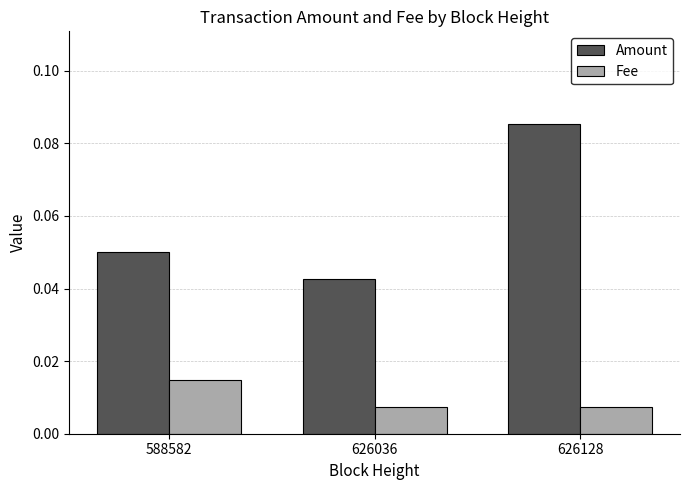

How many Fee values are between 0 and 1?

3